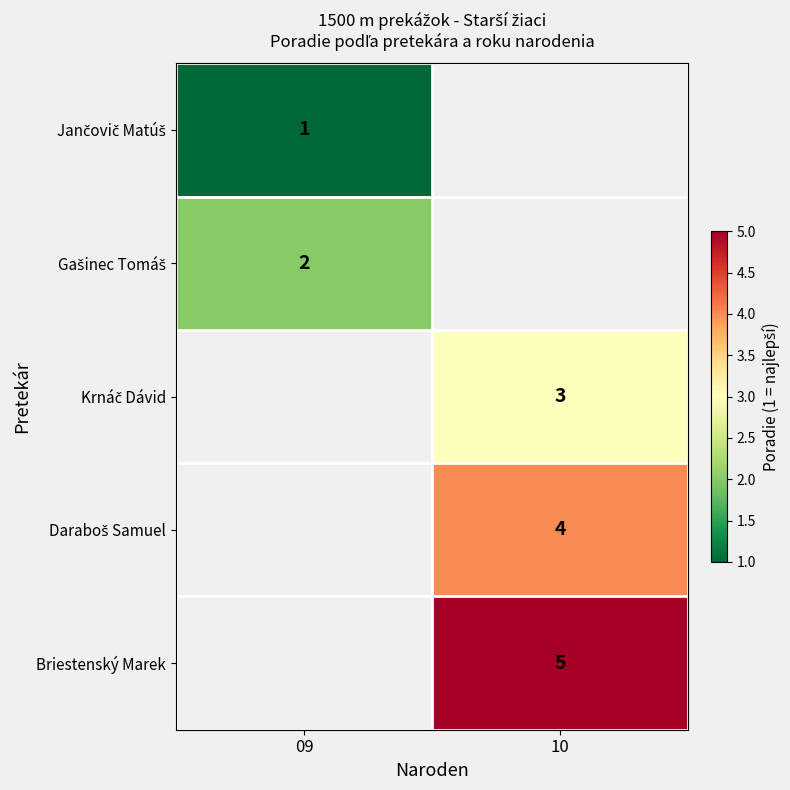

Is the value of Briestenský Marek at 10 greater than the value of Gašinec Tomáš at 10?

No